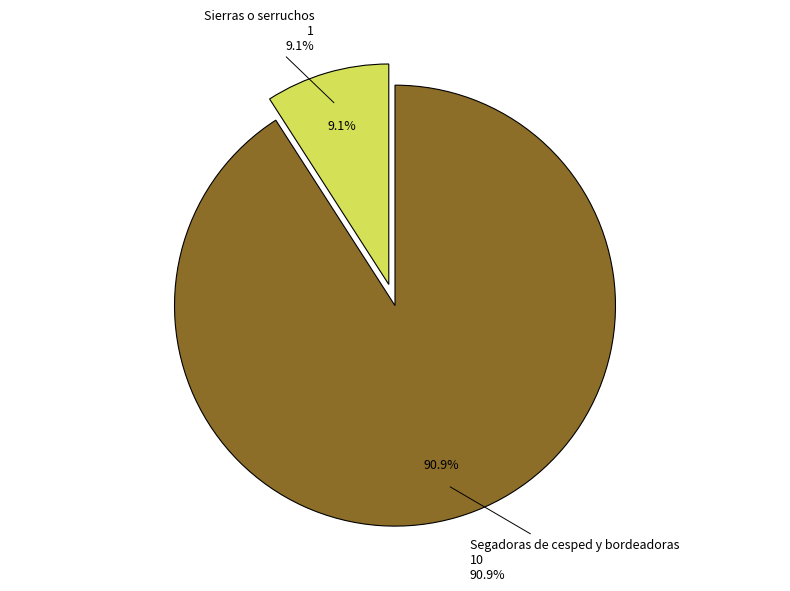

Rank the categories by value from lowest to highest.

Sierras o serruchos, Segadoras de cesped y bordeadoras